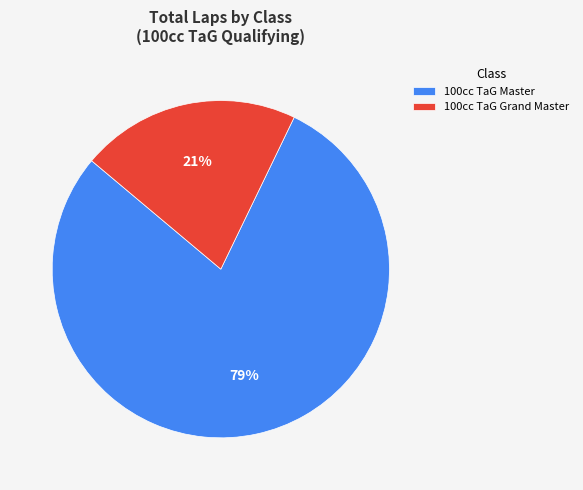

Which slice is the smallest?

100cc TaG Grand Master